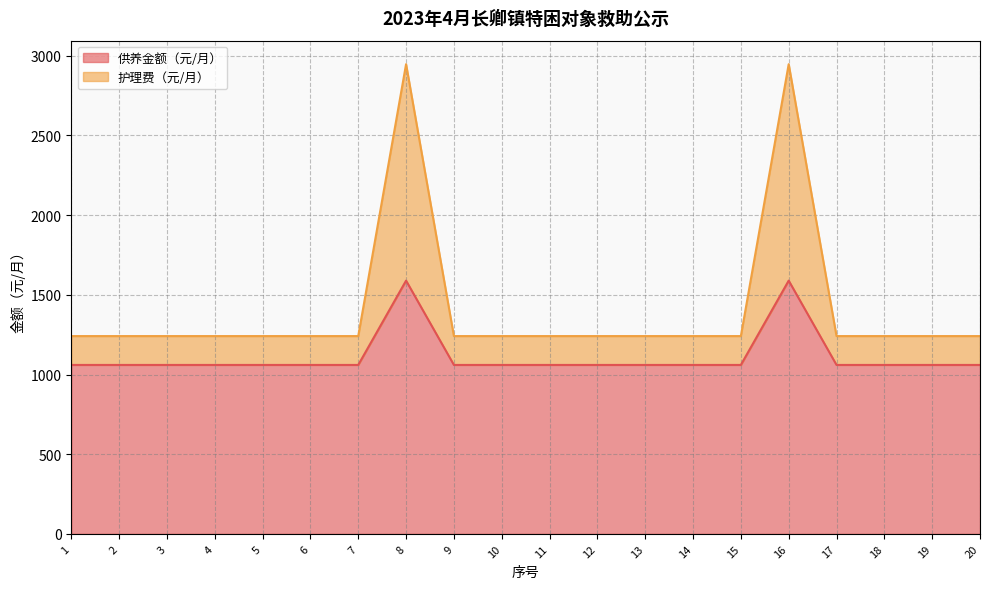

What is the lowest value of the 供养金额（元/月） series?

1060